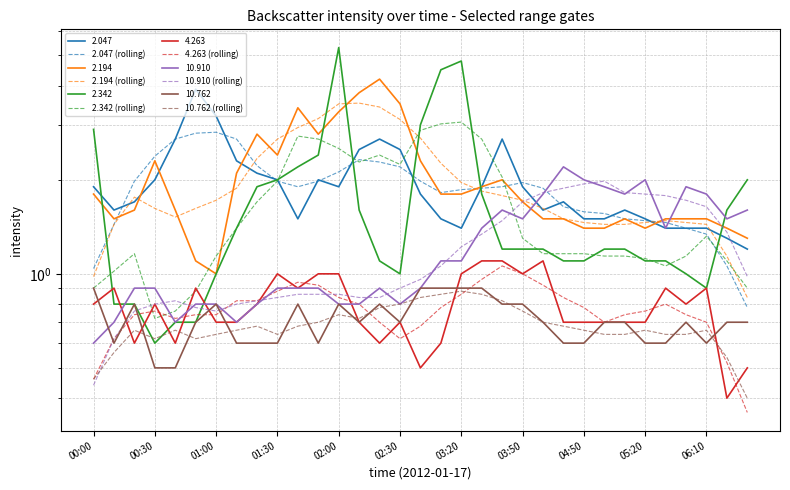

In 10.762 (rolling), how many points are lower than both neighbors (excluding endpoints)?

4